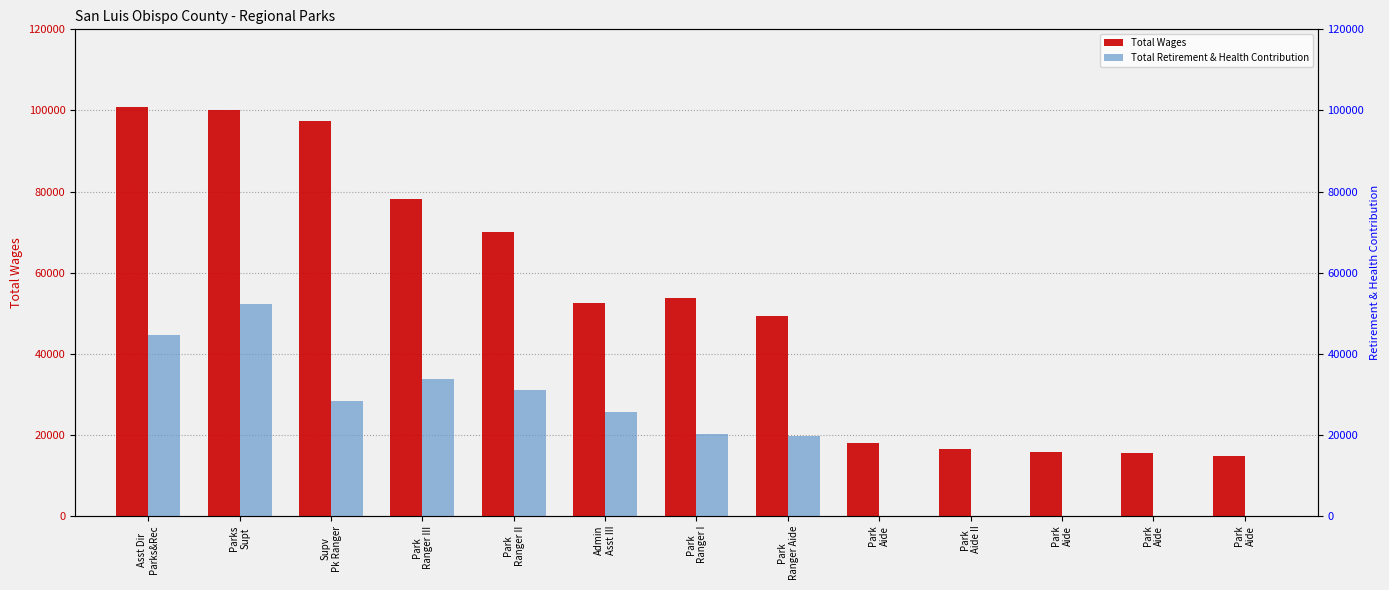

What is the maximum value shown in the chart?

100740